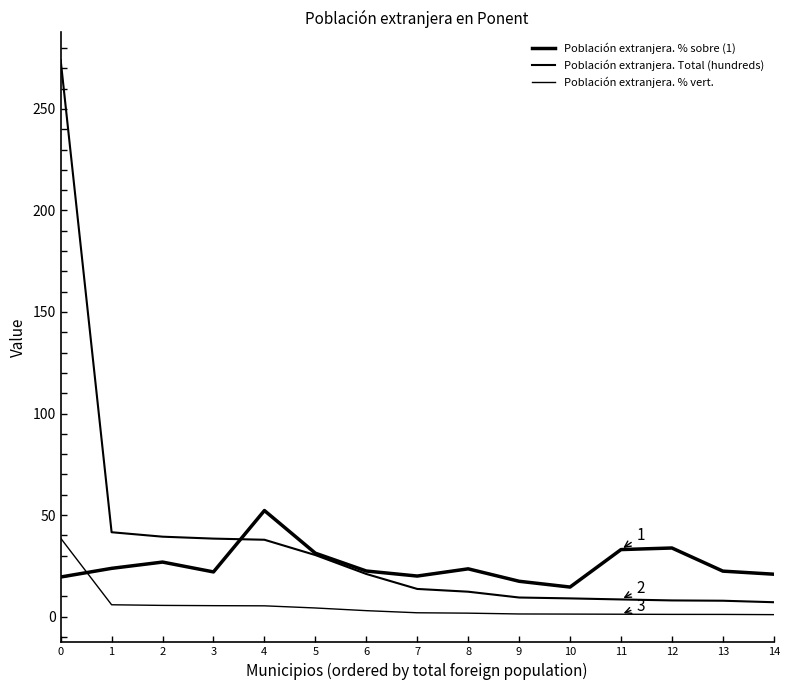

Which series changed the most between 11 and 12?

Población extranjera. % sobre (1)